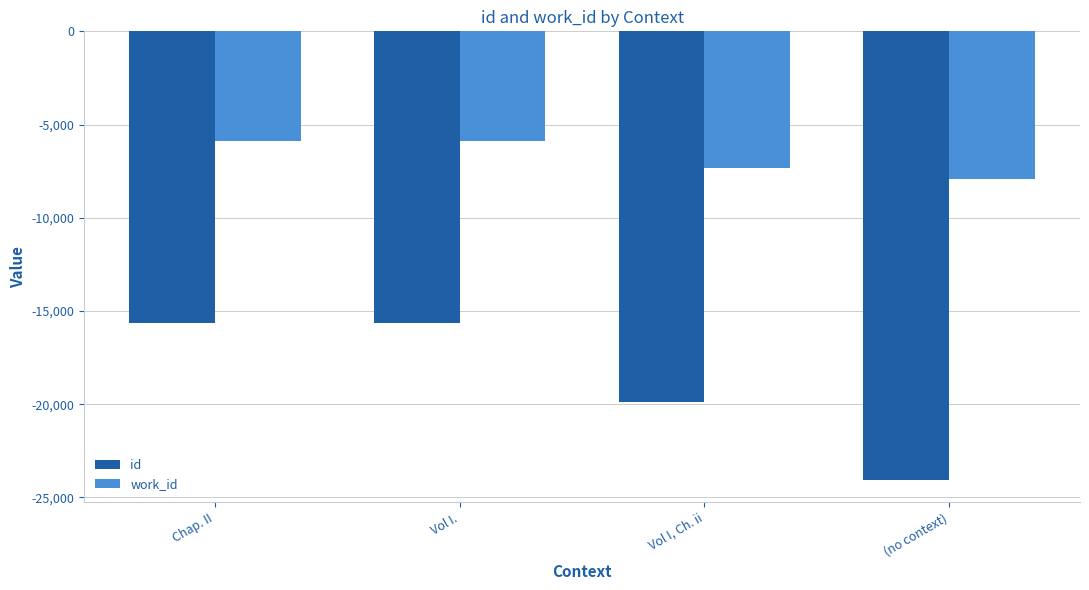

What is the label of the 4th bar from the right?

Chap. II